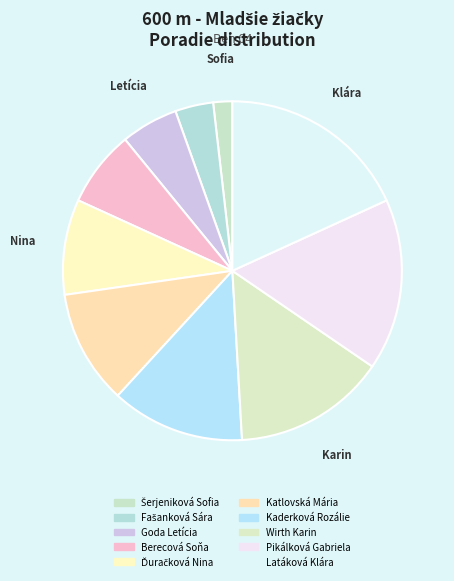

Count the number of slices in the pie.

10